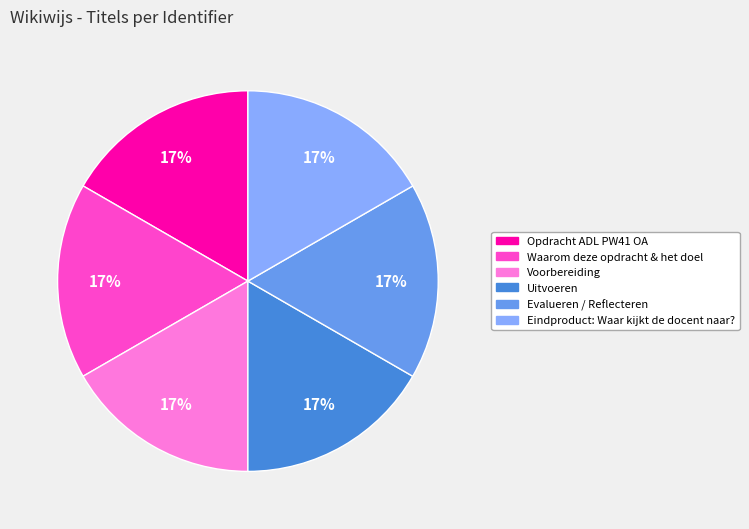

Is there a majority slice in this chart?

No